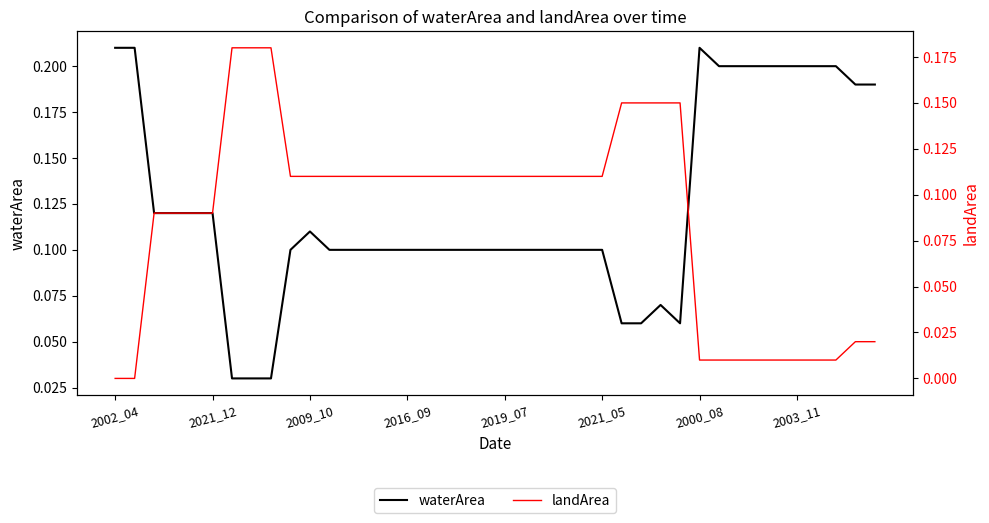

Between 2003_11 and 16, which series saw the biggest shift?

waterArea